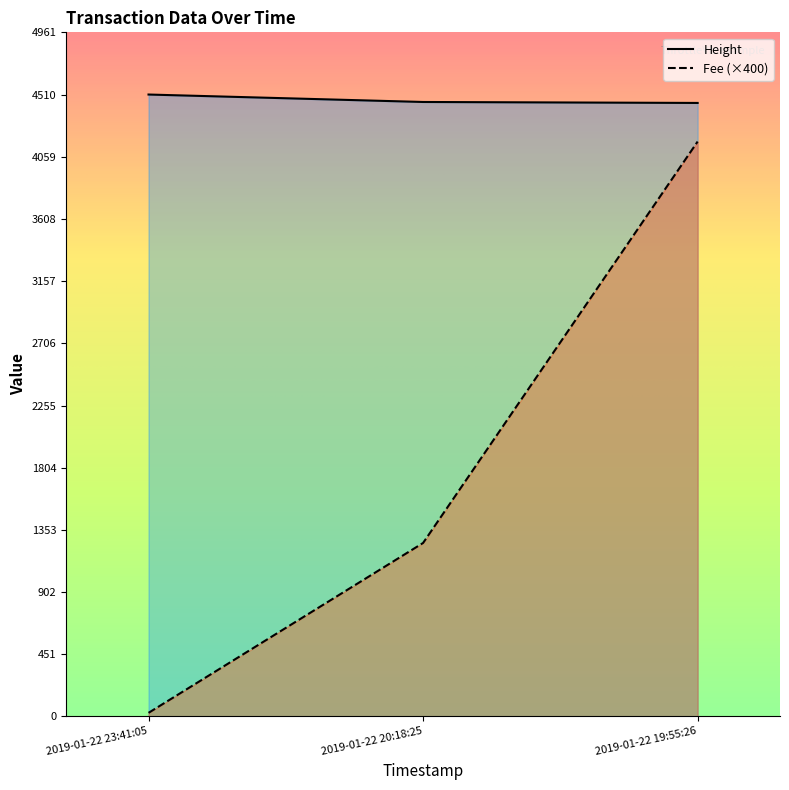

What value does the Fee series have at 2019-01-22 20:18:25?

1258.3